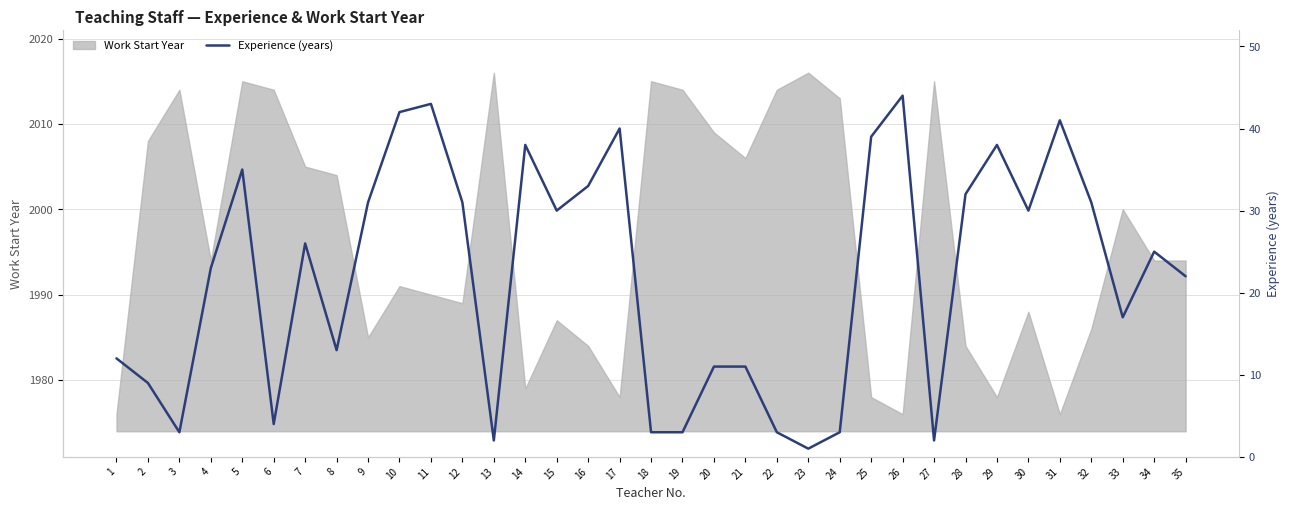

What is the difference between the values at 15 and 27?

28